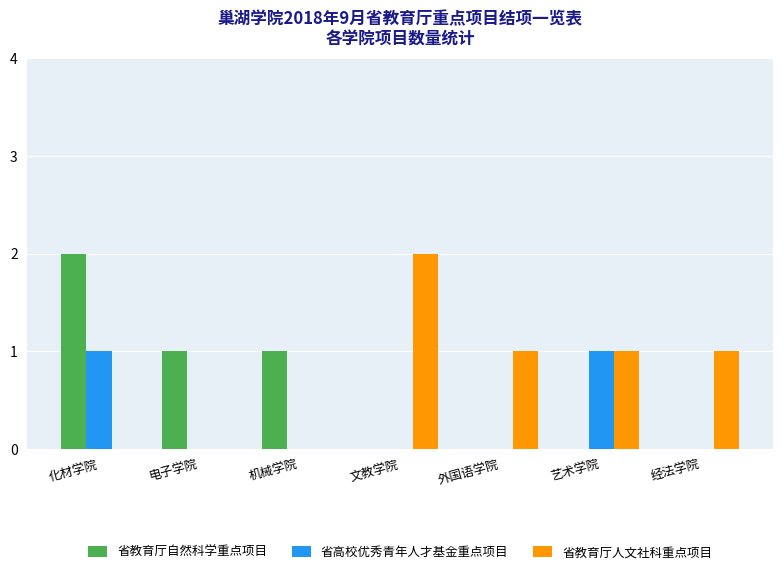

What is the sum of the 省高校优秀青年人才基金重点项目 values at 艺术学院 and 电子学院?

1